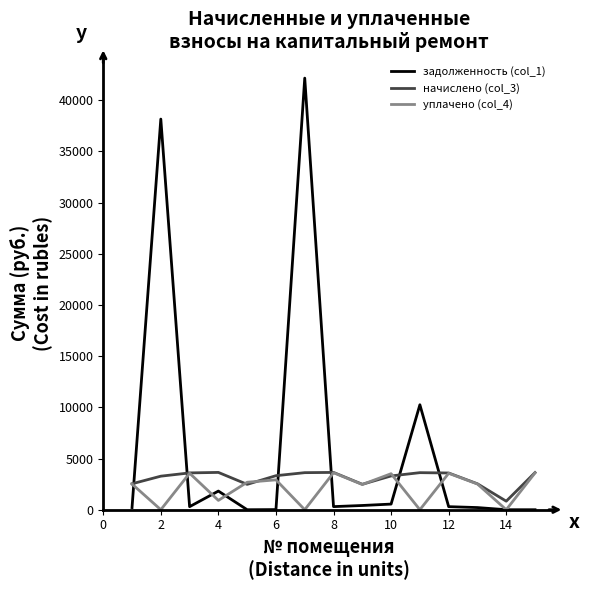

Which series has the largest range (max minus min)?

задолженность (col_1)